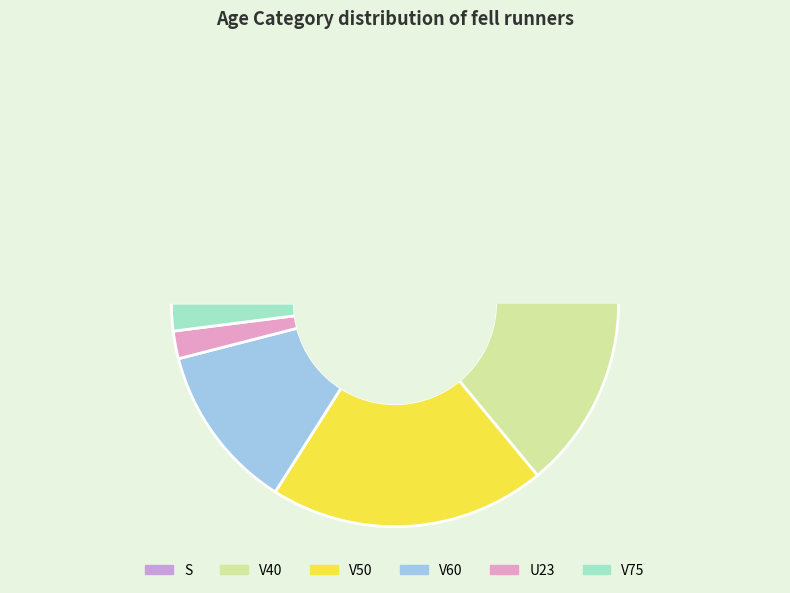

What percentage is NOT represented by U23?

98.0%